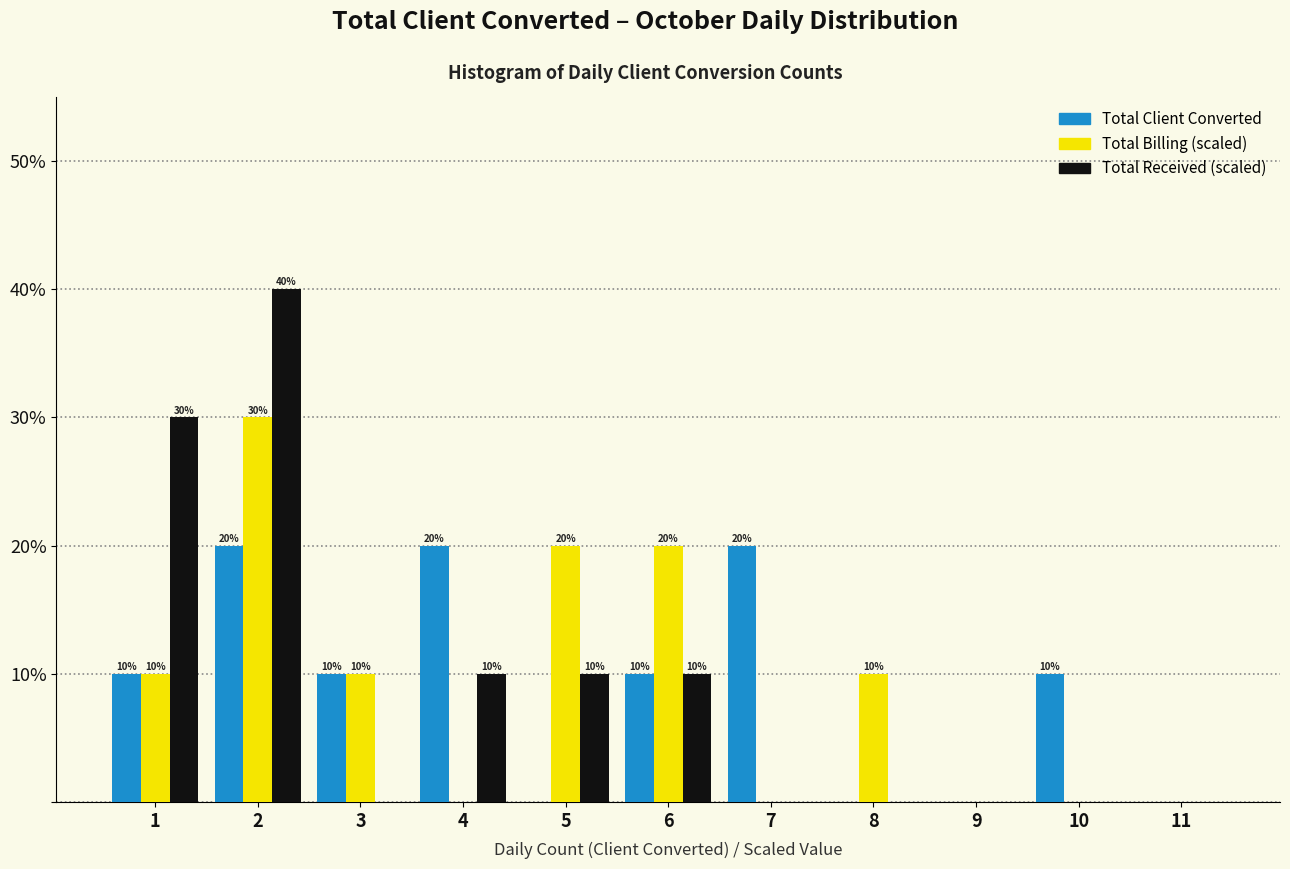

In the Total Received (scaled) series, which range on the x-axis has the tallest bar?

1.5 to 2.5